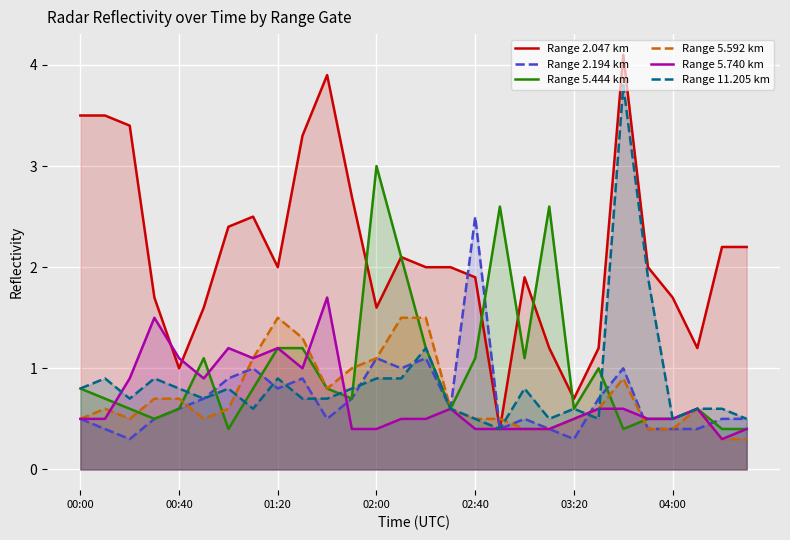

Which series has the largest total across all categories?

Range 2.047 km